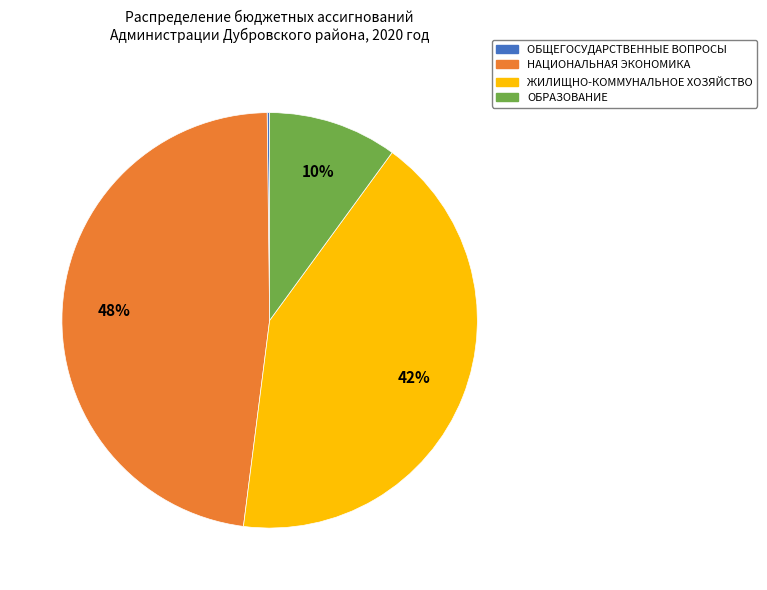

To the nearest percent, what is the difference between the НАЦИОНАЛЬНАЯ ЭКОНОМИКА and ЖИЛИЩНО-КОММУНАЛЬНОЕ ХОЗЯЙСТВО slice percentages?

6%